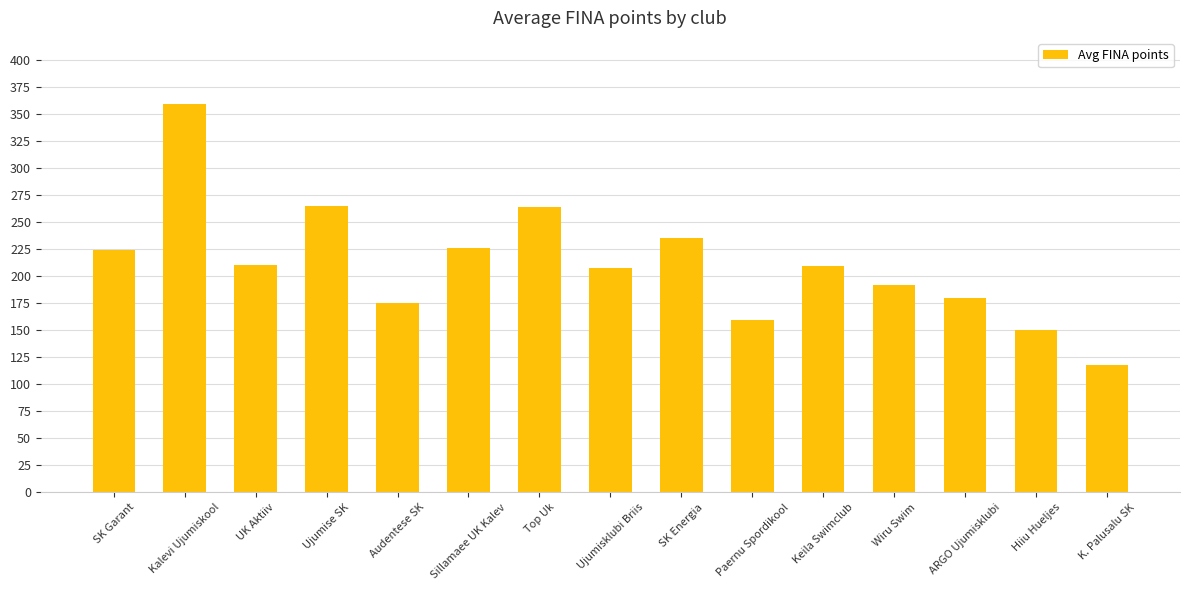

What is the difference between the maximum and minimum values?

241.0